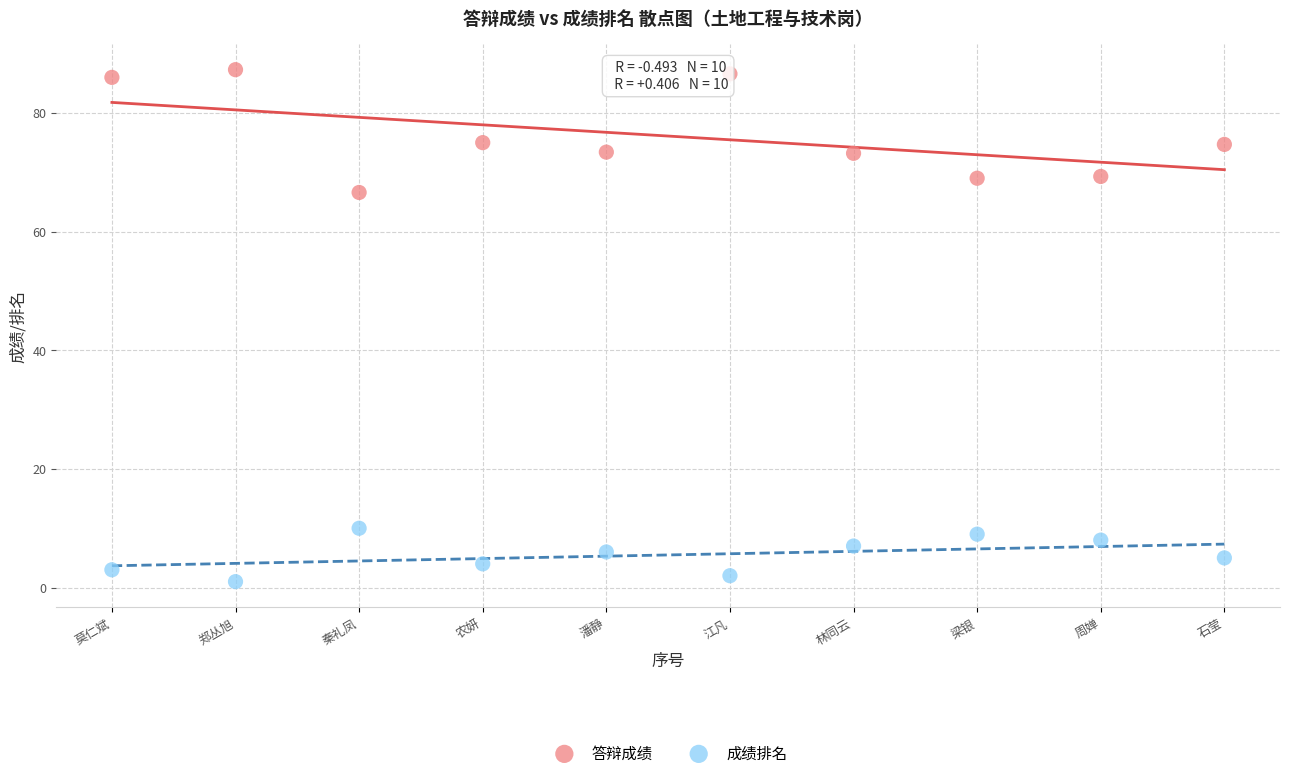

What are all the series names shown in the legend?

答辩成绩, 成绩排名